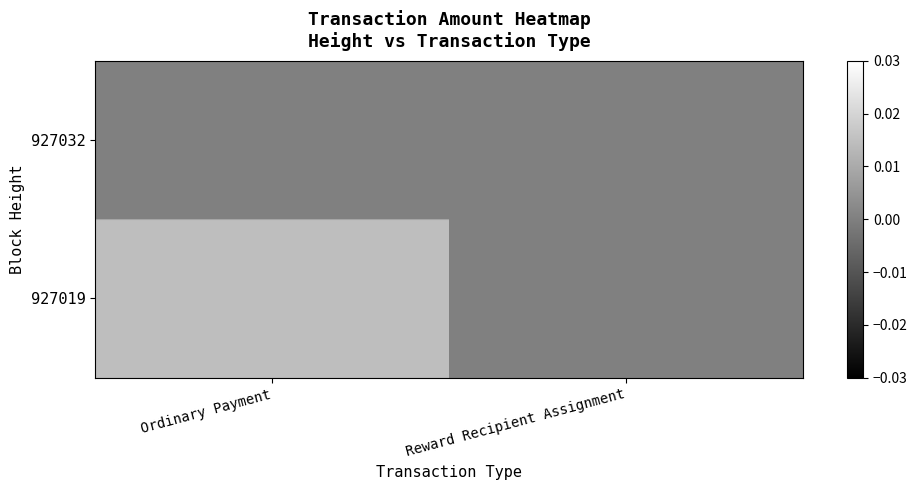

Between Ordinary Payment and Reward Recipient Assignment, which series saw the biggest shift?

927019